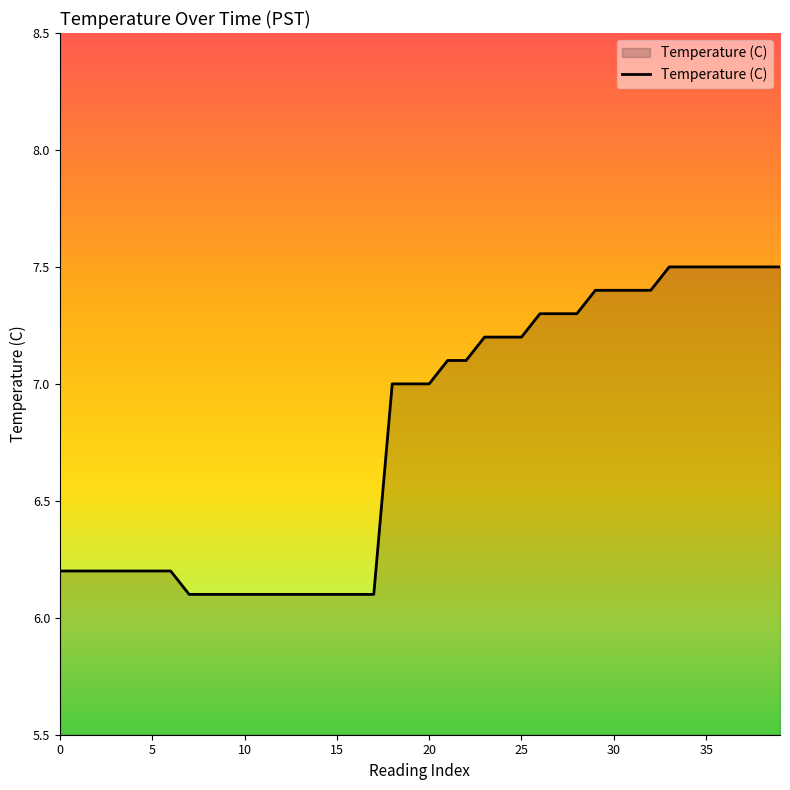

What is the greatest value displayed?

7.5